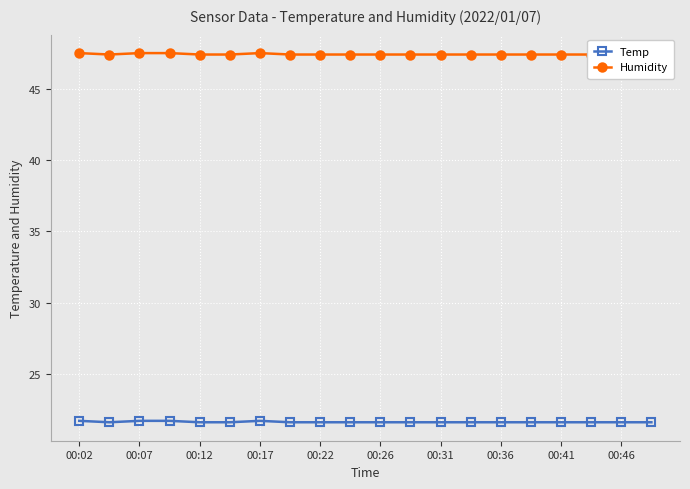

What are all the series names shown in the legend?

Temp, Humidity